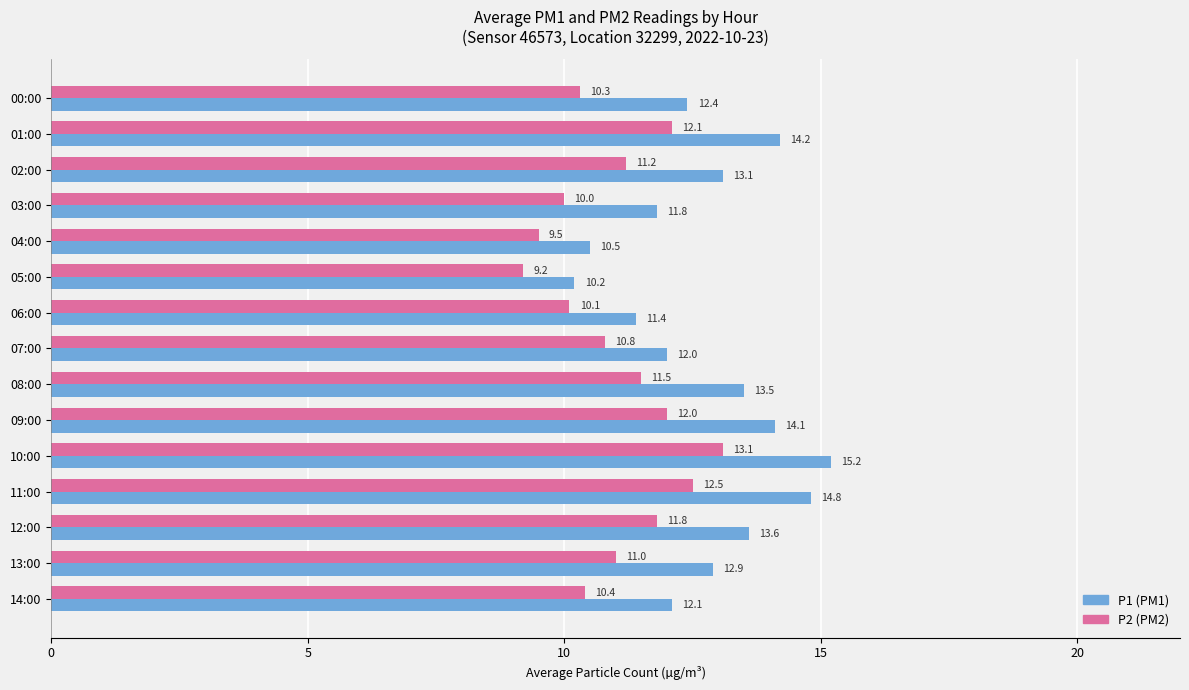

At which category is the sum across all series the highest?

10:00